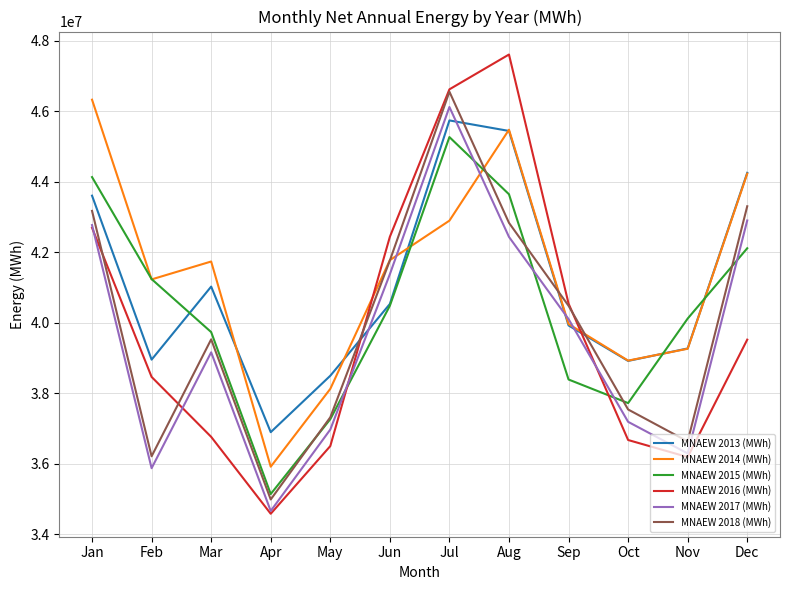

True or false: MNAEW 2013 (MWh) and MNAEW 2017 (MWh) intersect in this chart.

True